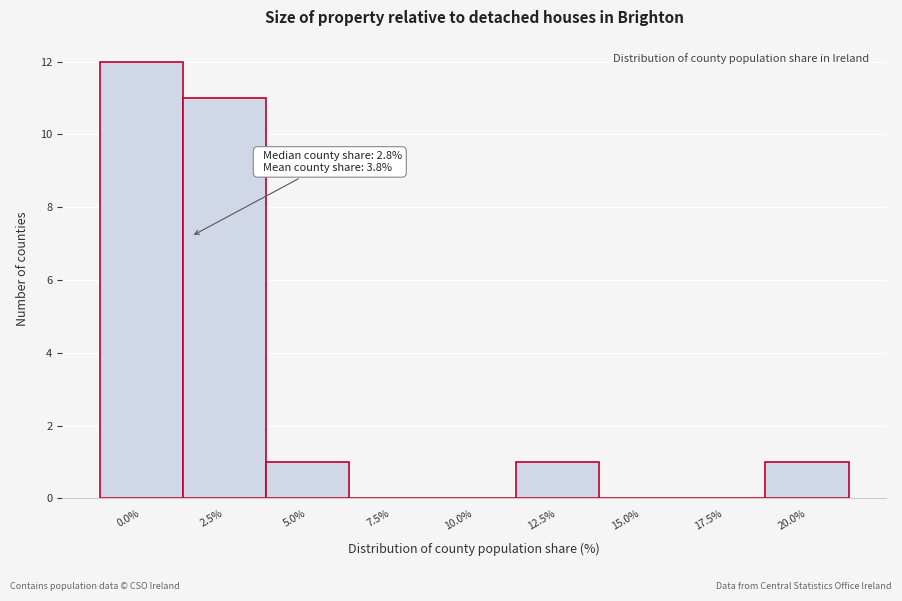

What is the ratio of the value at 2.5% to the value at 12.5%?

11.0